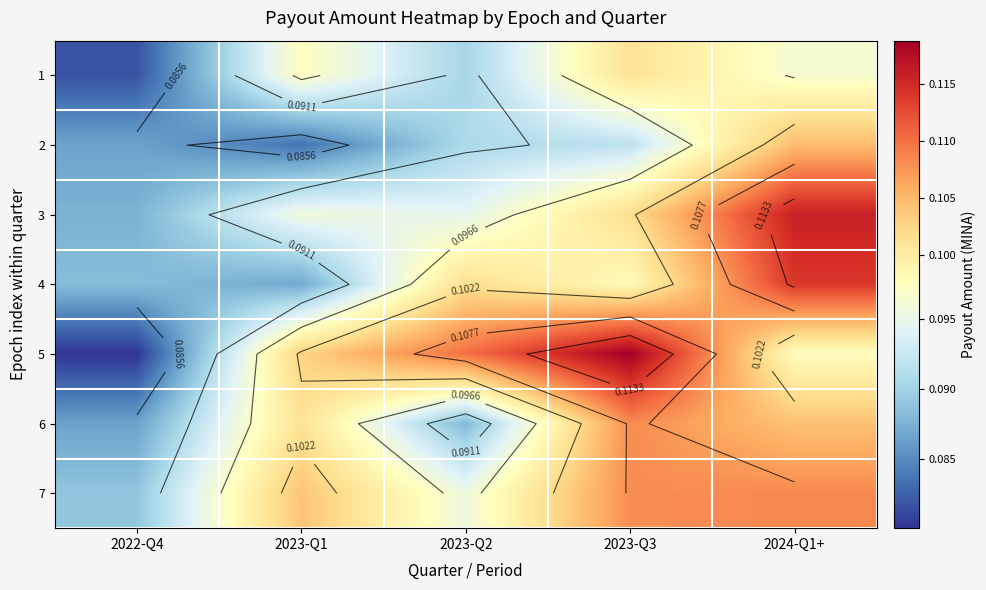

At which category is the sum across all series the highest?

2024-Q1+